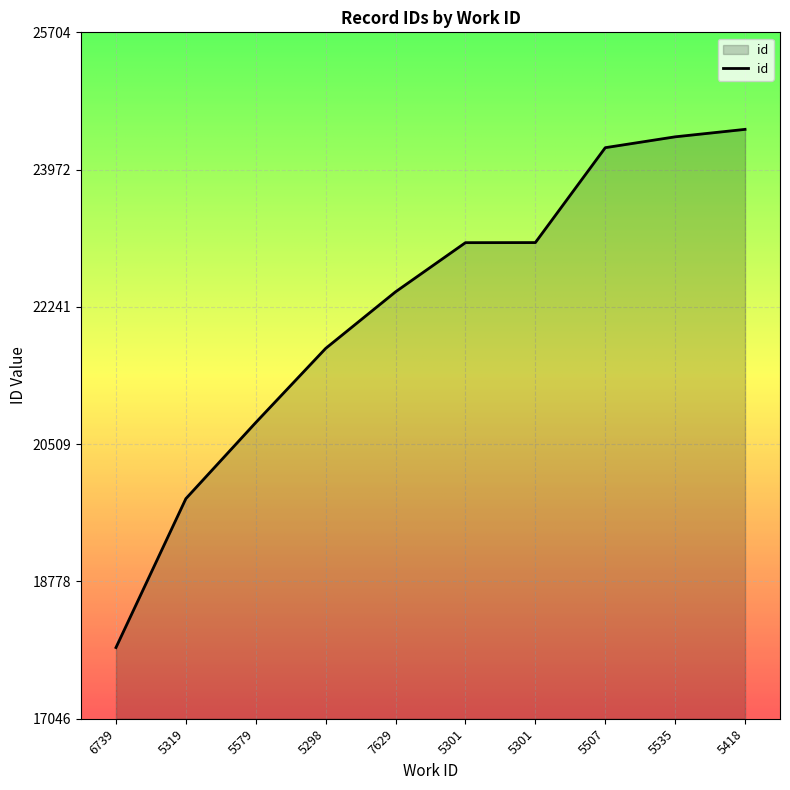

Does the chart have visible grid lines?

Yes